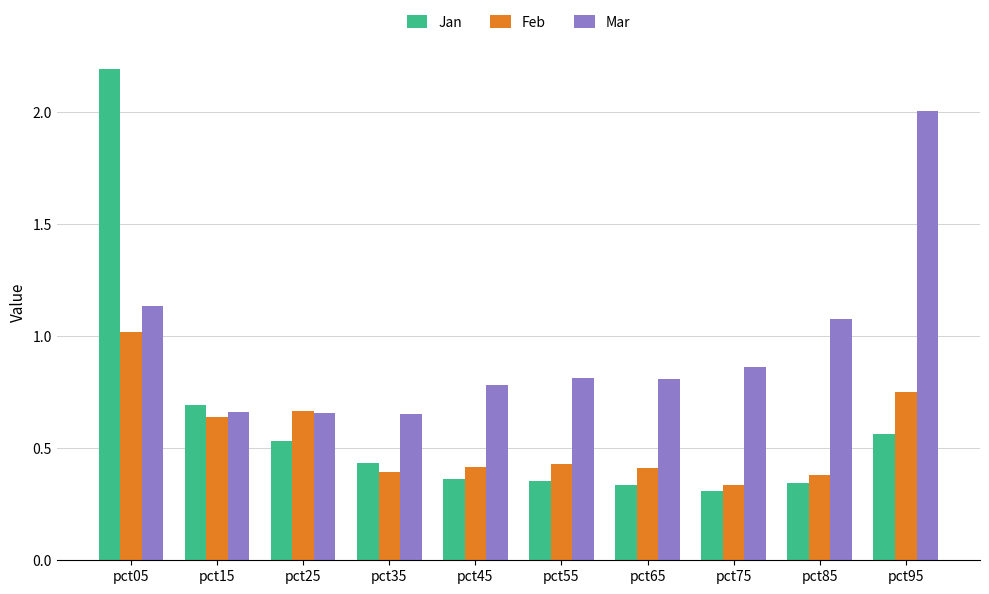

Count the number of data series in this chart.

3